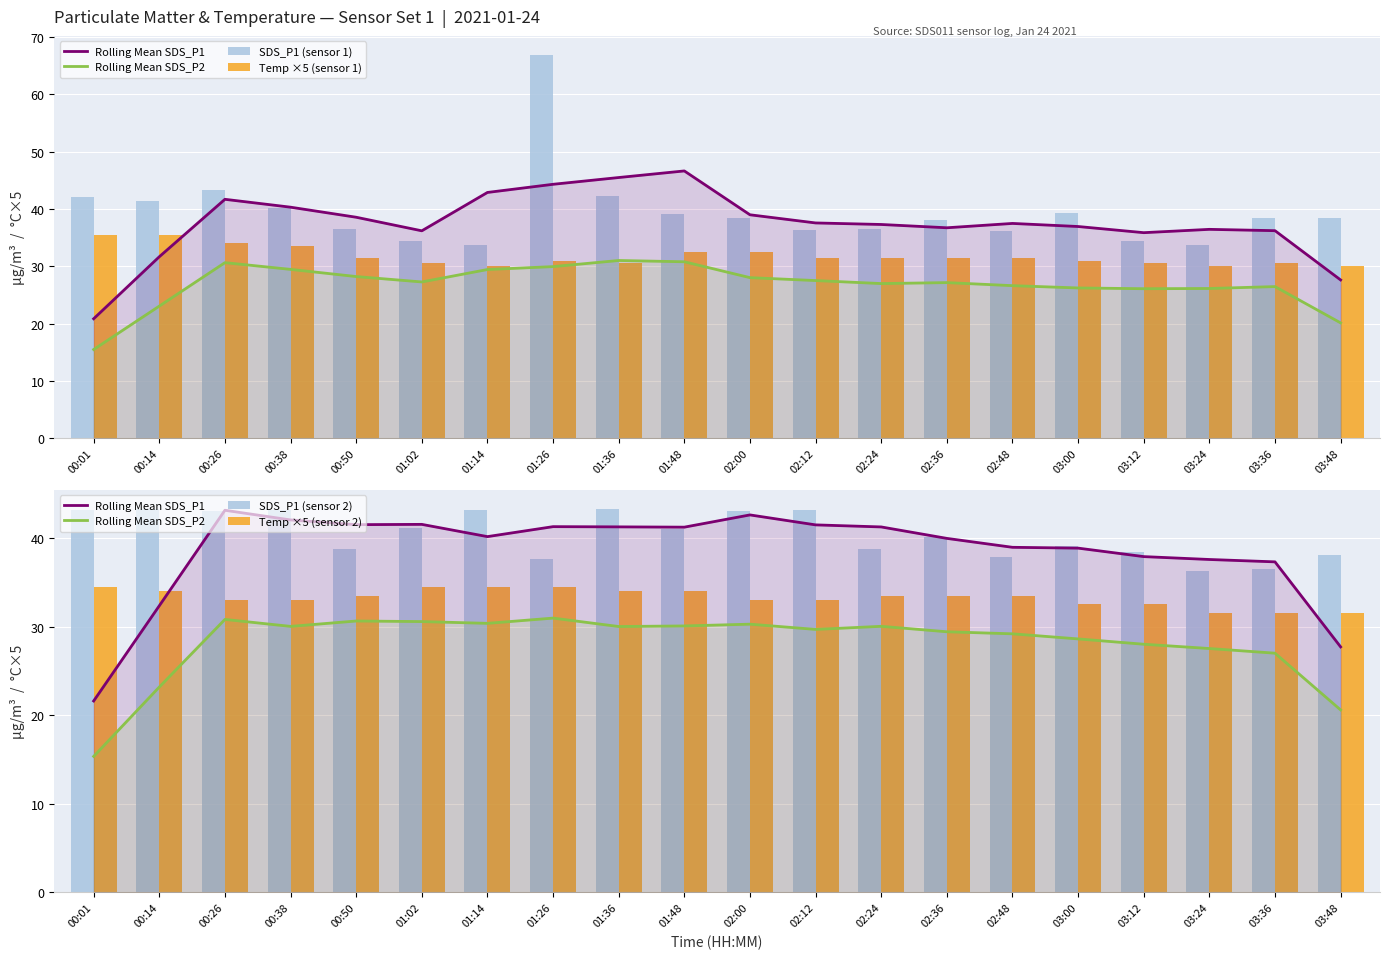

What is the sum of the Temp ×5 (sensor 1) values at 02:24 and 01:14?

61.5